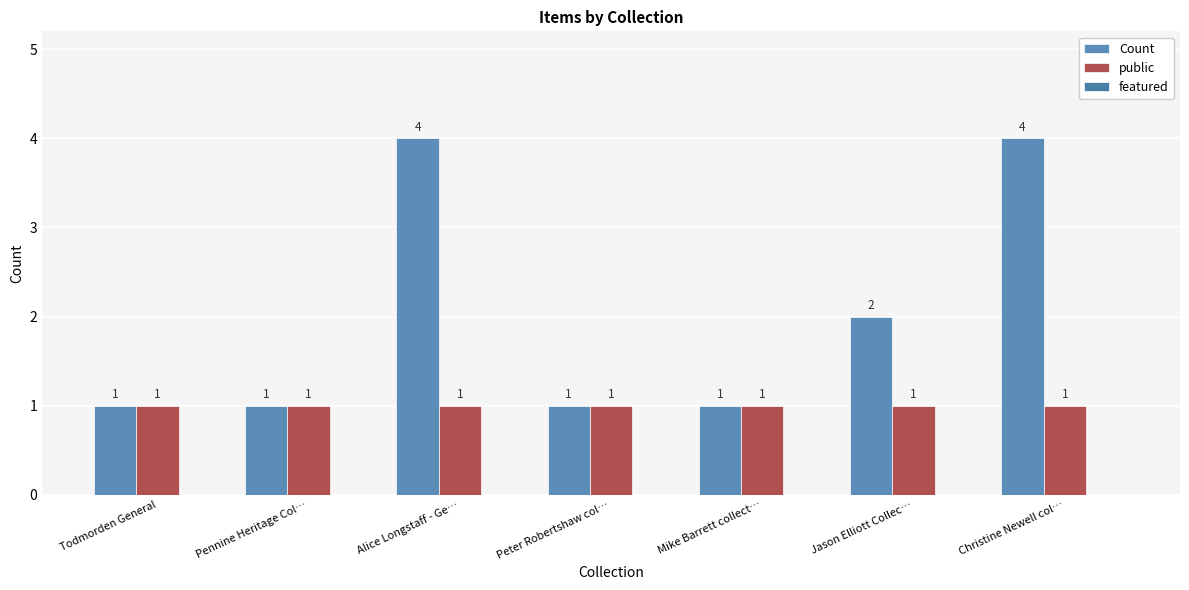

What is the label of the 3rd bar from the left?

Alice Longstaff - Ge…